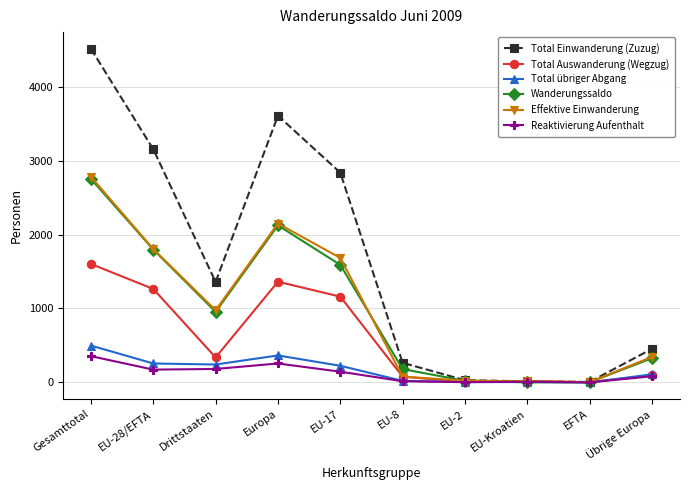

True or false: Total übriger Abgang has more than 0 interior local peaks.

True